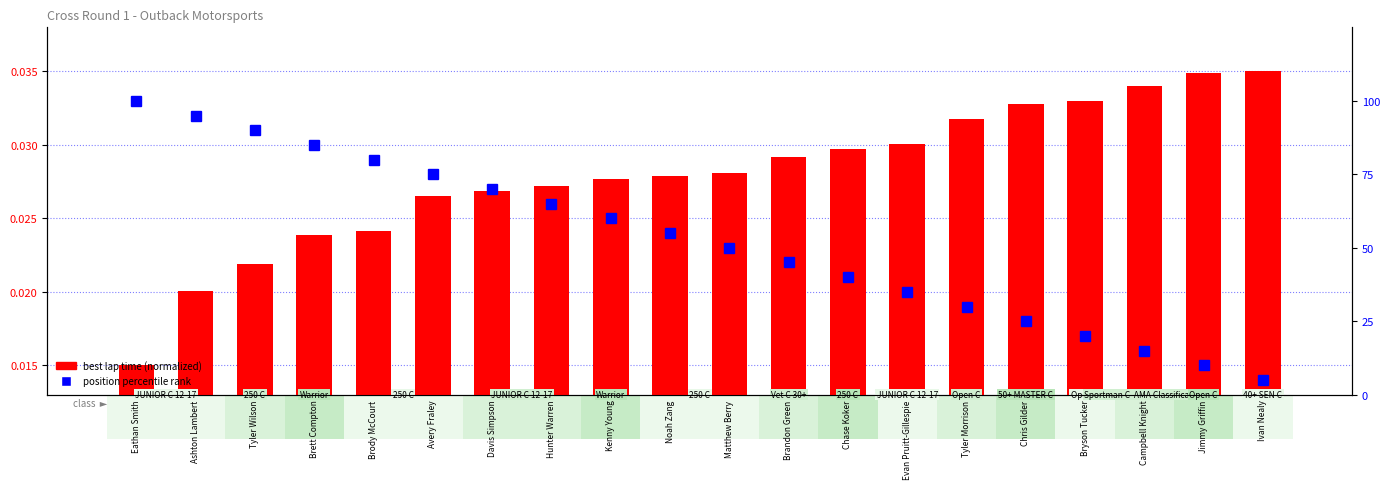

At Tyler Morrison, list the series in order from smallest to largest.

best lap time (normalized), position percentile rank